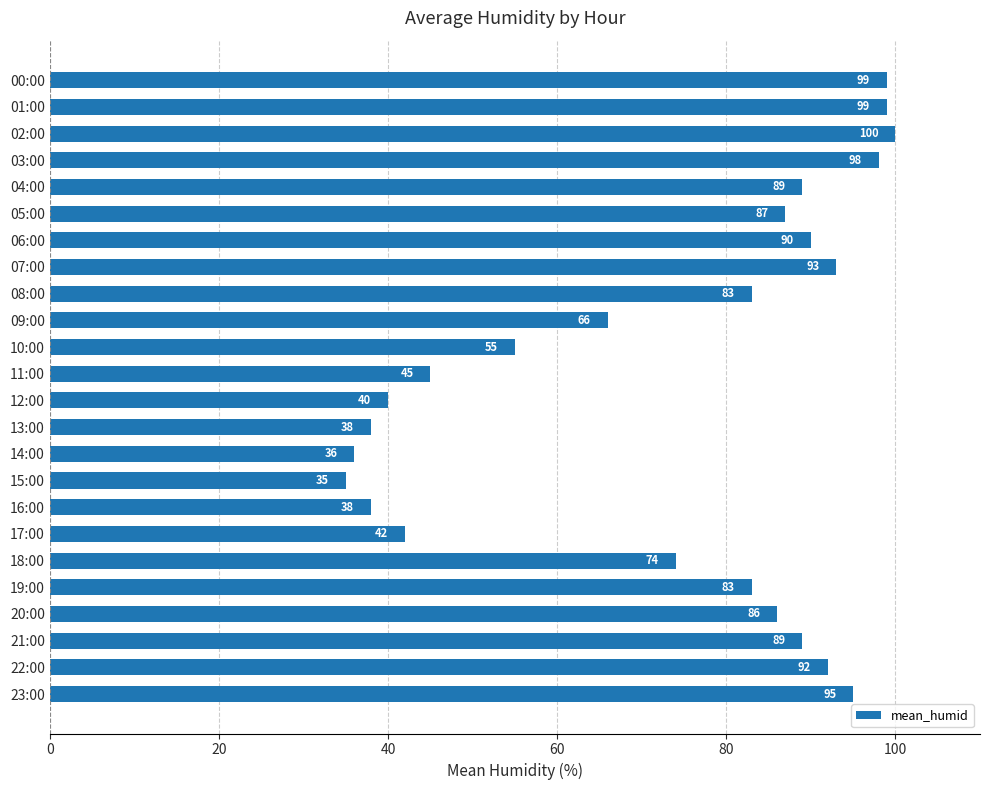

Reading top to bottom, extract all data points from this chart.

99	99	100	98	89	87	90	93	83	66	55	45	40	38	36	35	38	42	74	83	86	89	92	95